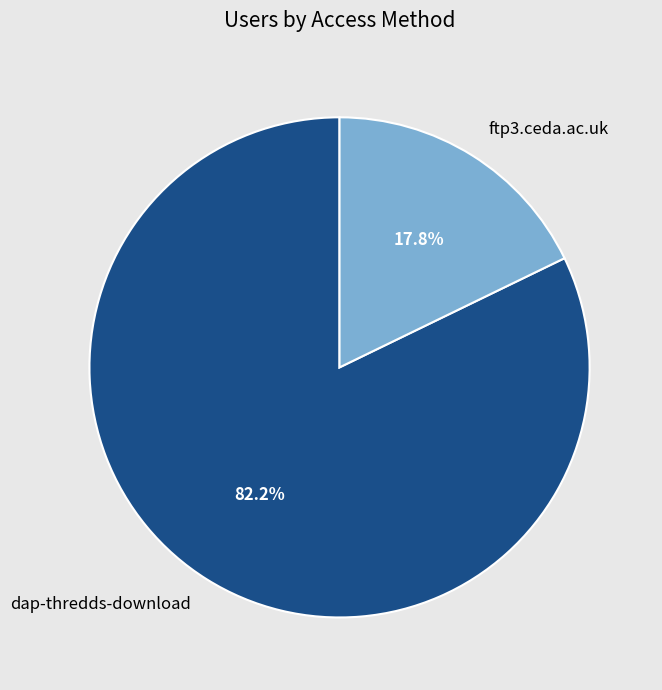

Combined, do dap-thredds-download and ftp3.ceda.ac.uk account for over 50%?

Yes